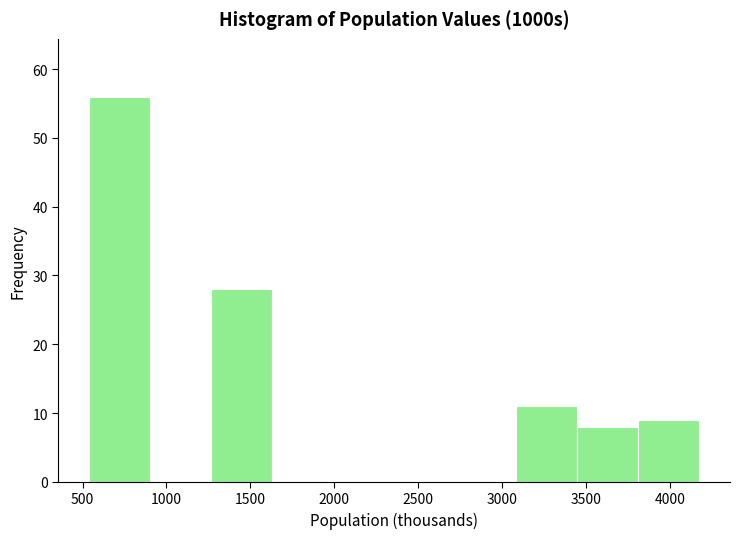

What is the height of the bar covering 3100 to 3450 on the x-axis? Neither the bar edges nor the heights are printed on the chart, so give them approximately, as read against the axes.

11